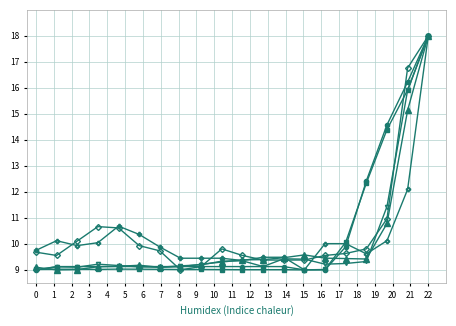

How many categories are shown in the chart?

20